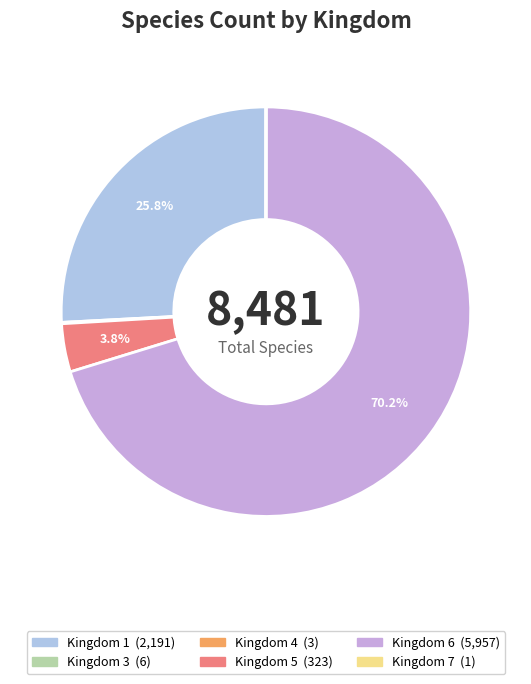

Is there a majority slice in this chart?

Yes